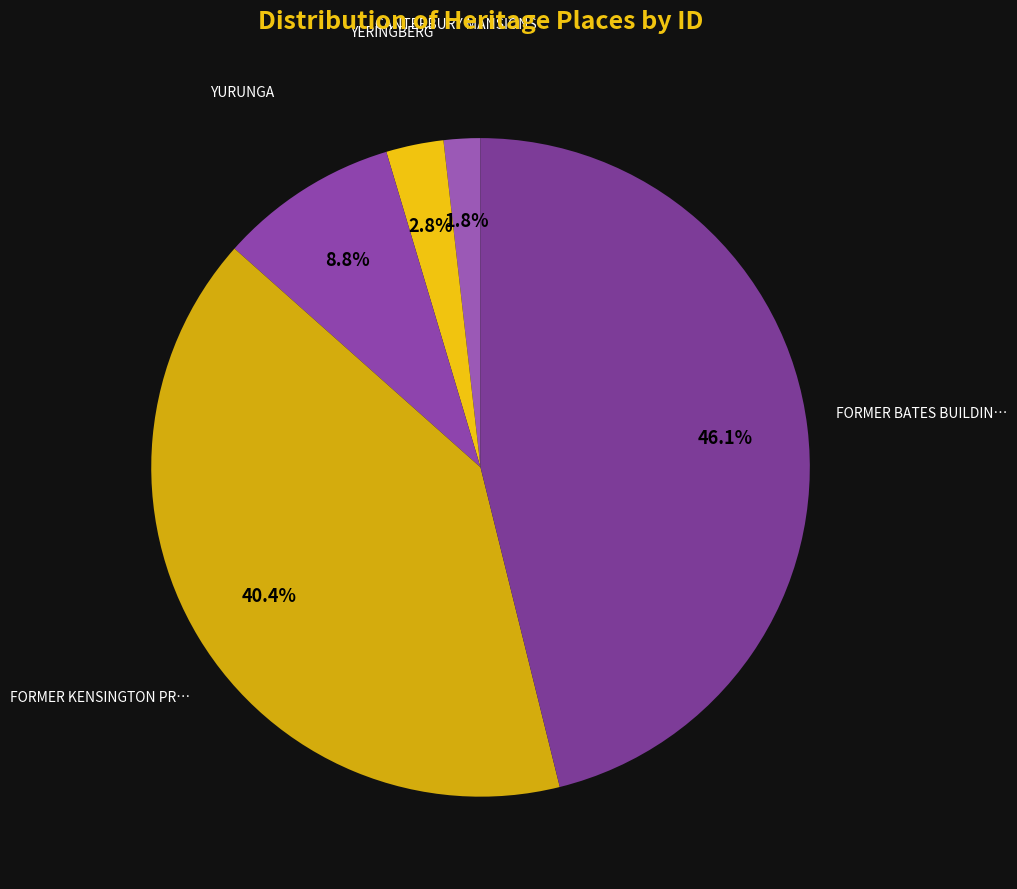

Which category has the biggest portion of the pie?

FORMER BATES BUILDING